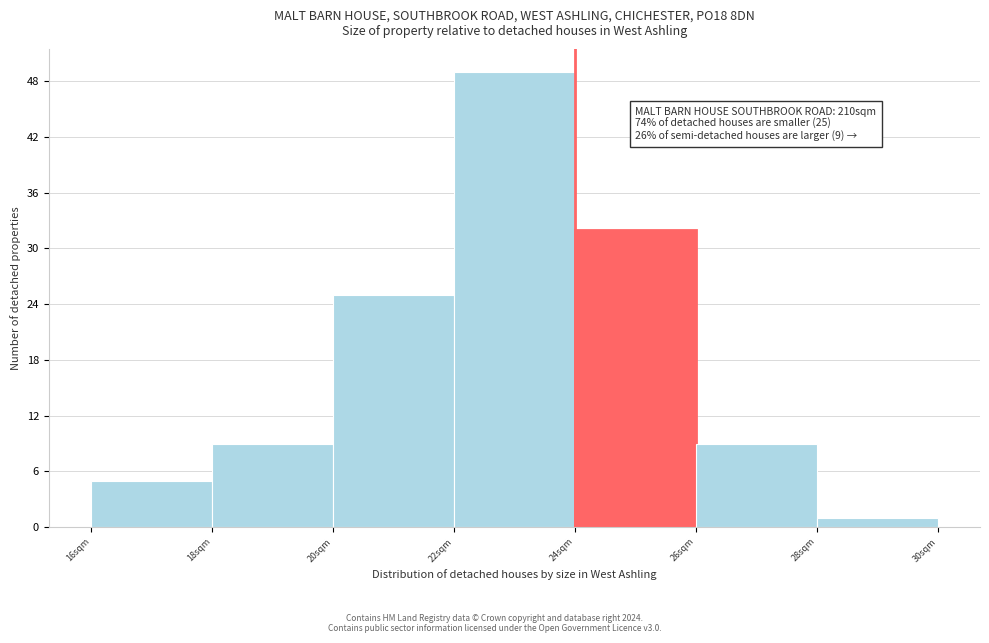

Which range on the x-axis has the tallest bar?

22 to 24